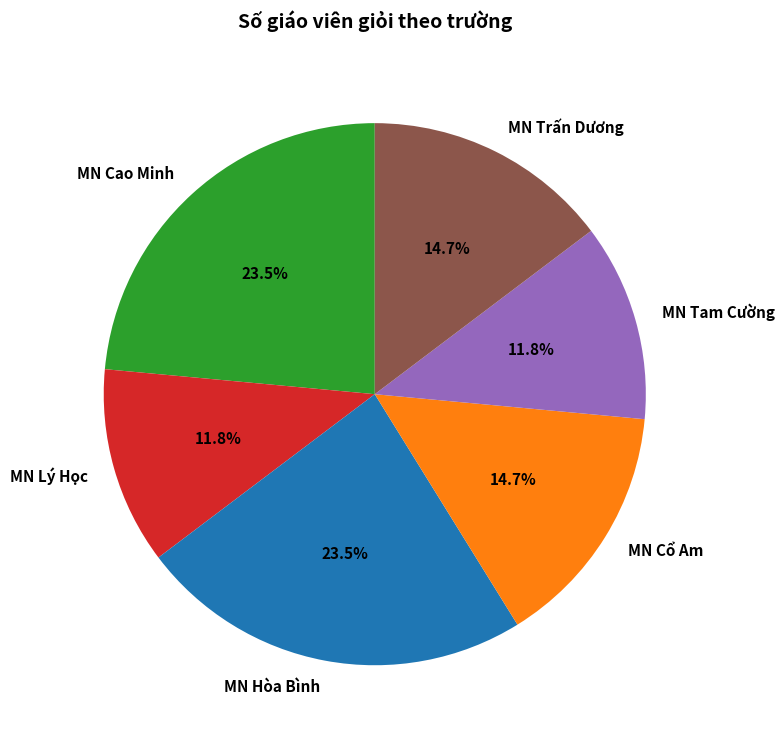

Is it true that MN Tam Cường is 26% of the pie?

False